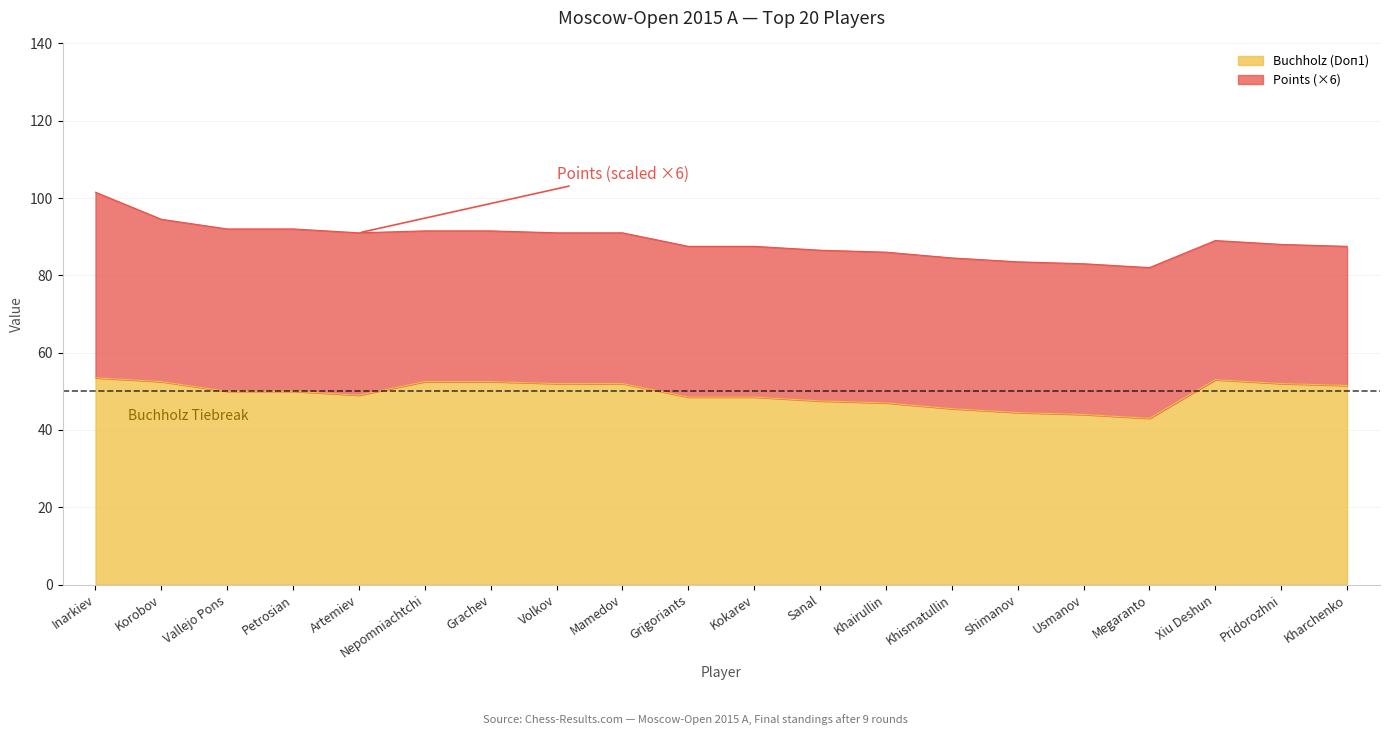

What is the greatest value displayed?

53.5